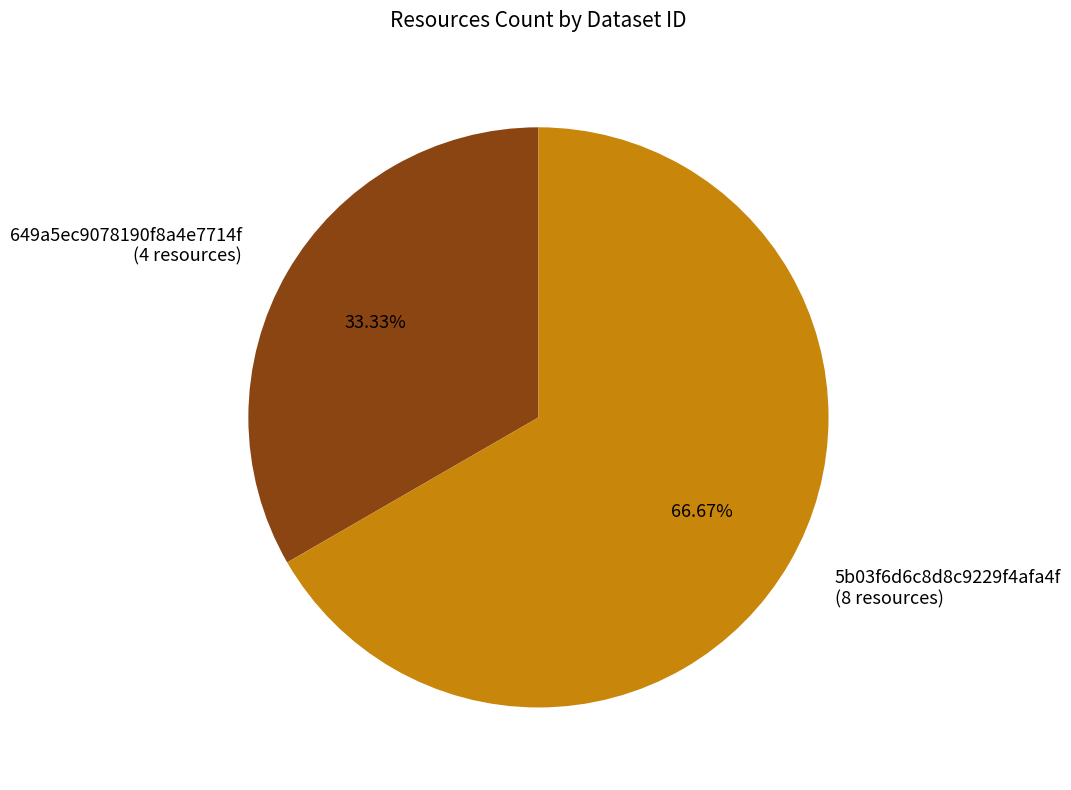

Which category accounts for the majority?

5b03f6d6c8d8c9229f4afa4f (8 resources)